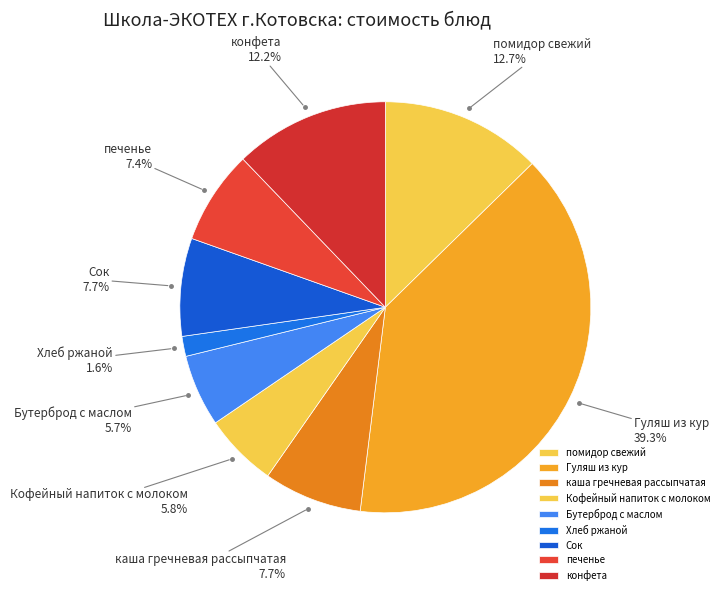

To the nearest percent, what is the difference between the largest and smallest slice percentages?

38%